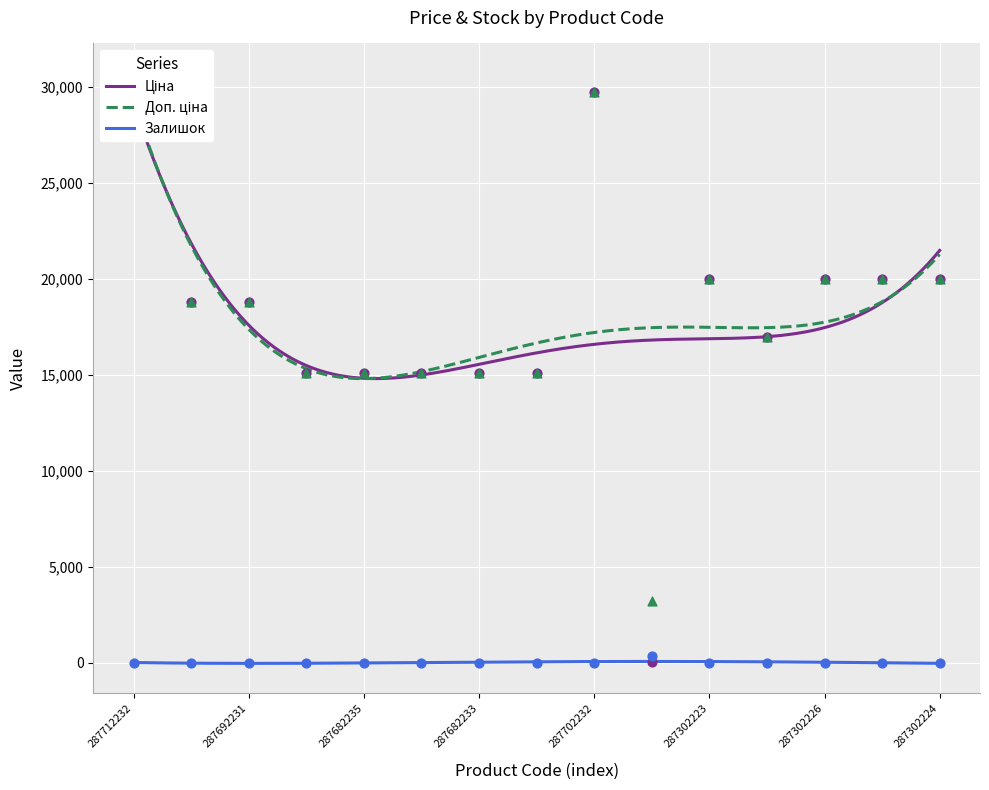

What is the total value across all series at 287302224?

39931.3